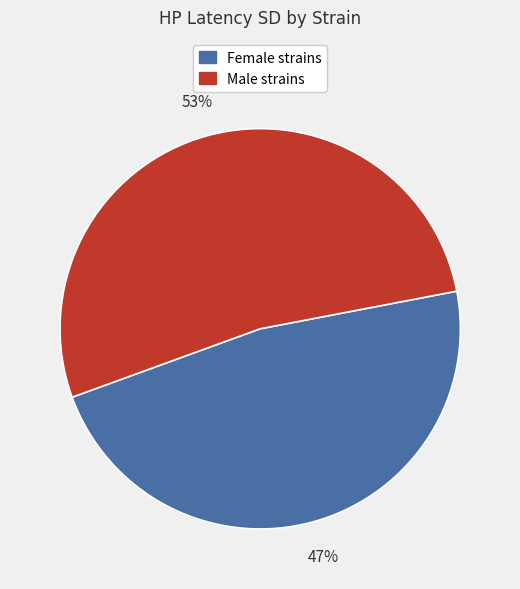

Does any single category account for the majority?

Yes